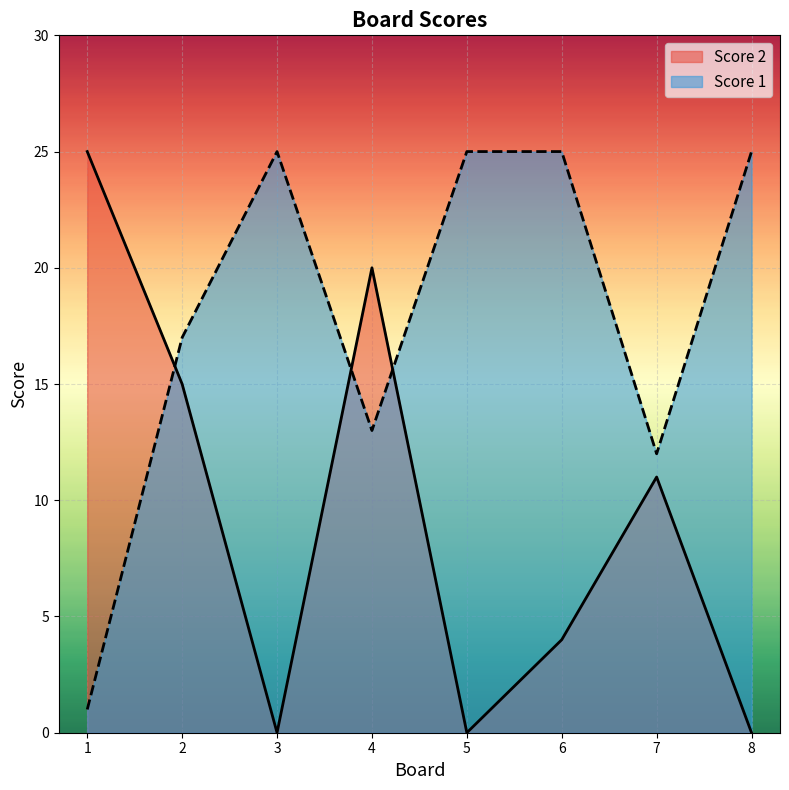

List the series in order of their peak value, lowest first.

Score 2, Score 1